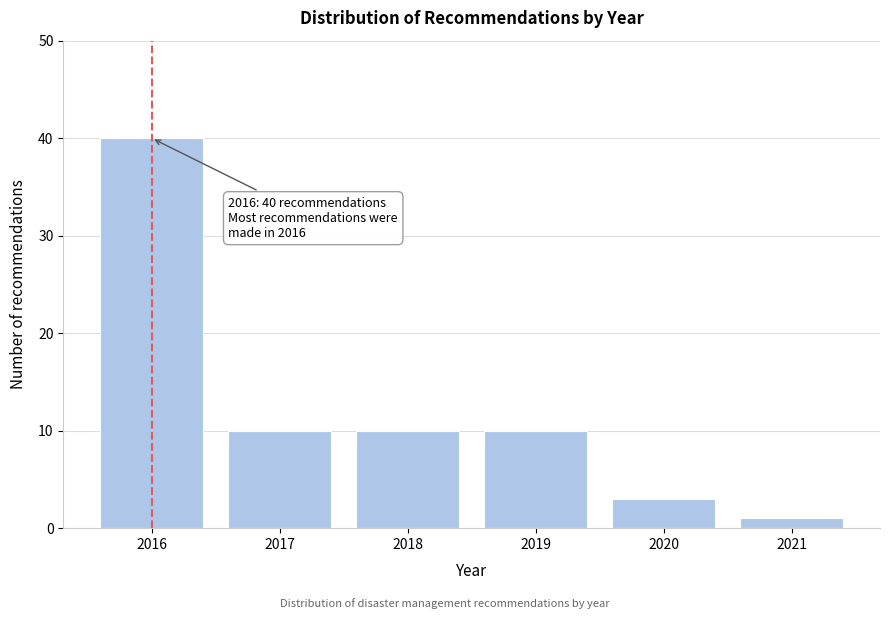

Reading right to left, transcribe all the data shown in this chart.

1	3	10	10	10	40